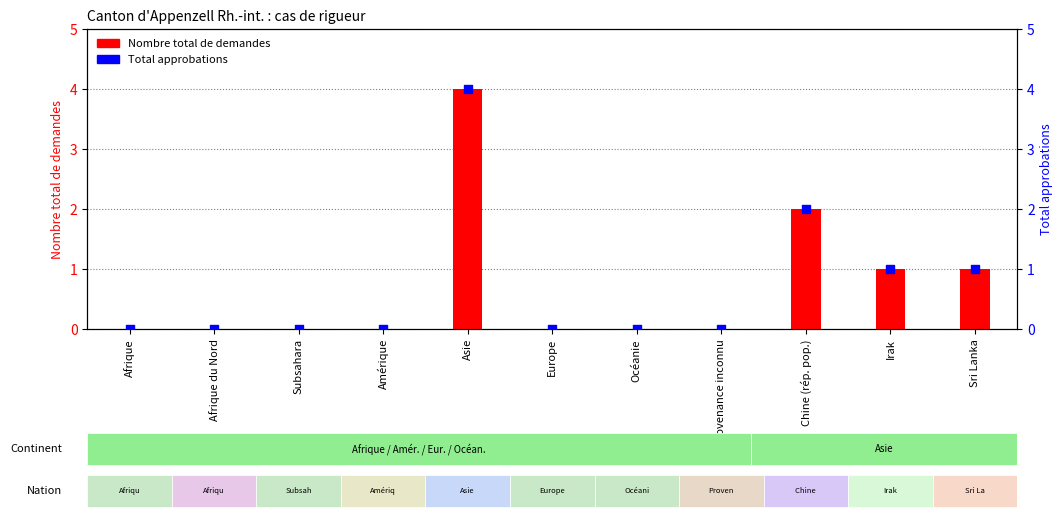

What are all the series names shown in the legend?

Nombre total de demandes, Total approbations